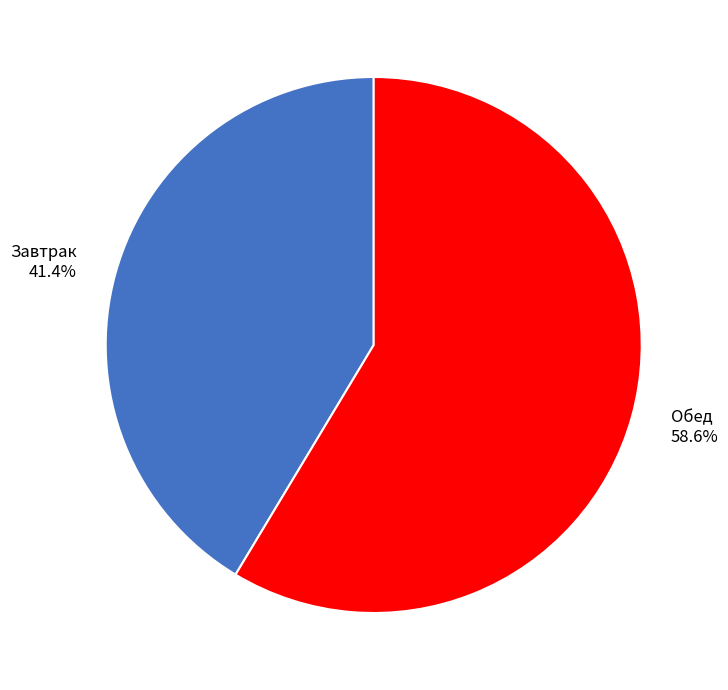

Rank the categories by value from lowest to highest.

Завтрак, Обед